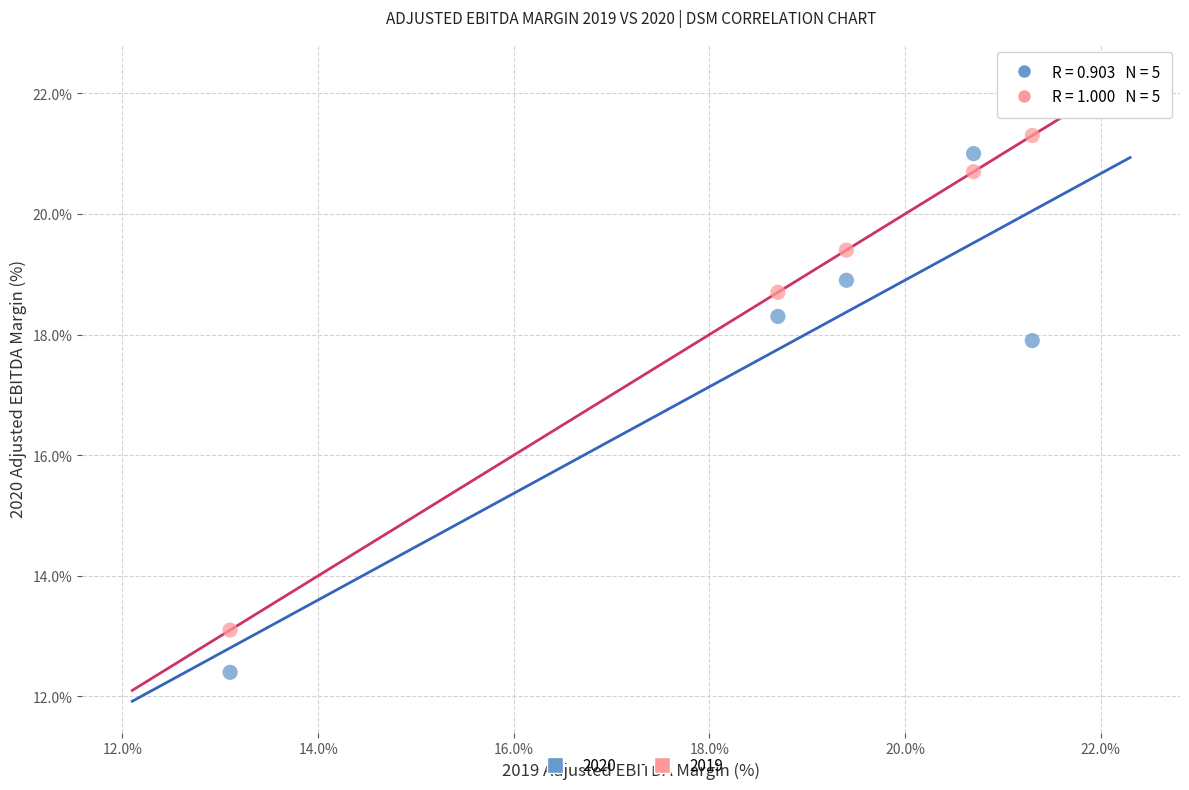

In the 2019 series, what Y value is closest to 17?

18.7